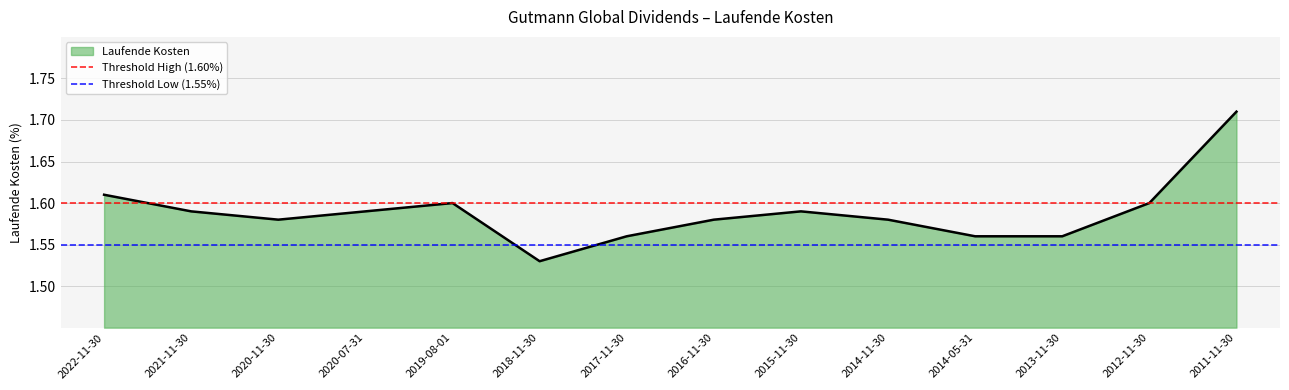

Which category has the lowest value in the Laufende Kosten series?

2018-11-30